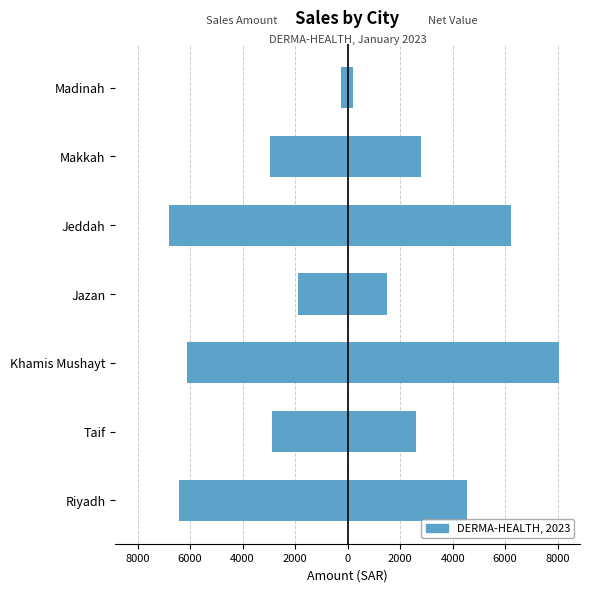

Between Jeddah and Jazan, which is larger?

Jazan